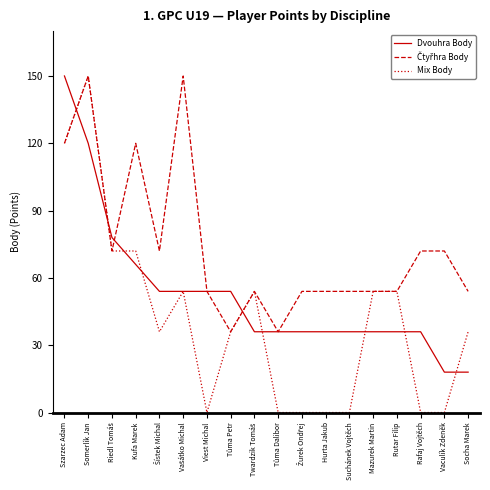

What is the approximate value of Dvouhra Body at Somerlík Jan?

120